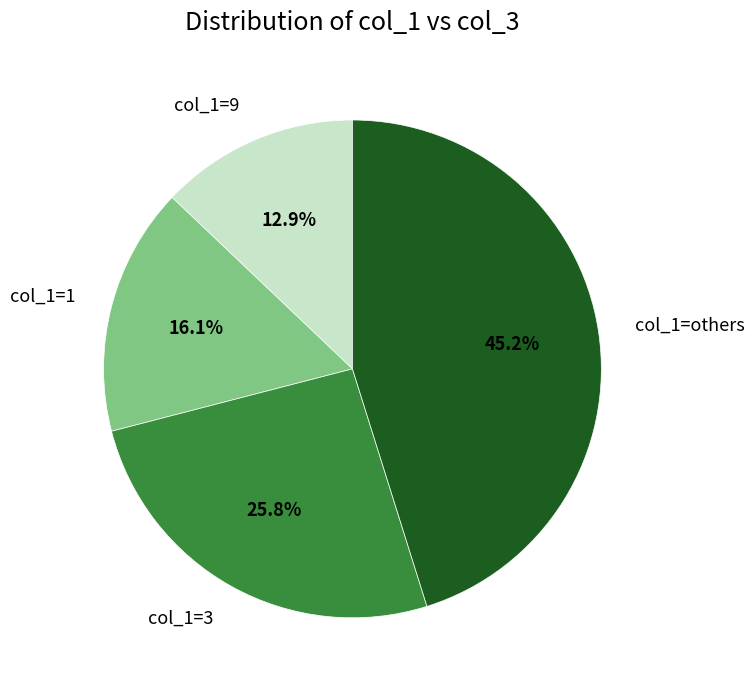

Which slice is the smallest?

col_1=9